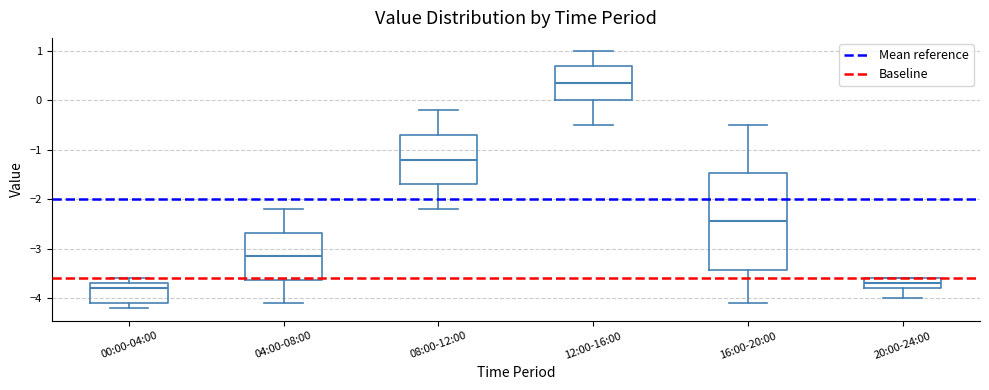

Reading left to right, transcribe this box plot: for each box, give where its median line is, the range the box spans, and where its two whiskers end, as read against the y-axis. The values are not printed on the chart, so give them approximately, as read against the axis.

00:00-04:00: median -3.8, box -4.1 to -3.7, whiskers -4.2 to -3.6
04:00-08:00: median -3.1, box -3.6 to -2.7, whiskers -4.1 to -2.2
08:00-12:00: median -1.2, box -1.7 to -0.7, whiskers -2.2 to -0.2
12:00-16:00: median 0.4, box 0.0 to 0.7, whiskers -0.5 to 1.0
16:00-20:00: median -2.4, box -3.4 to -1.5, whiskers -4.1 to -0.5
20:00-24:00: median -3.7, box -3.8 to -3.6, whiskers -4.0 to -3.6